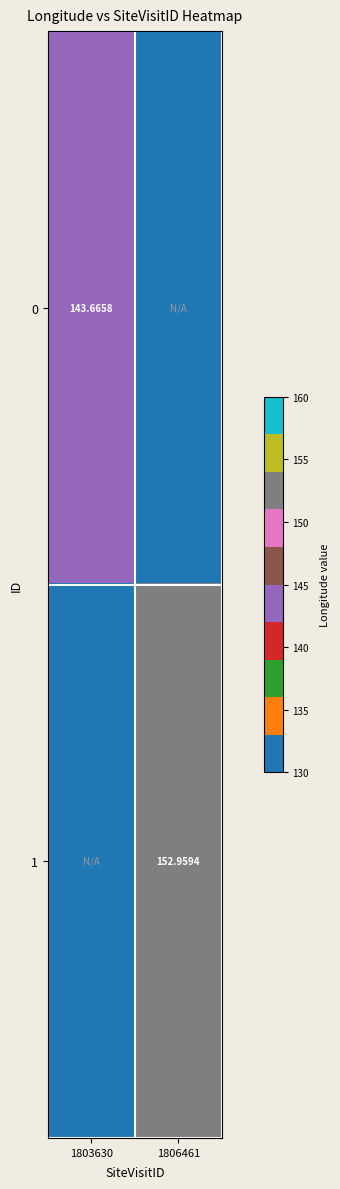

At 1806461, list the series in order from largest to smallest.

1, 0